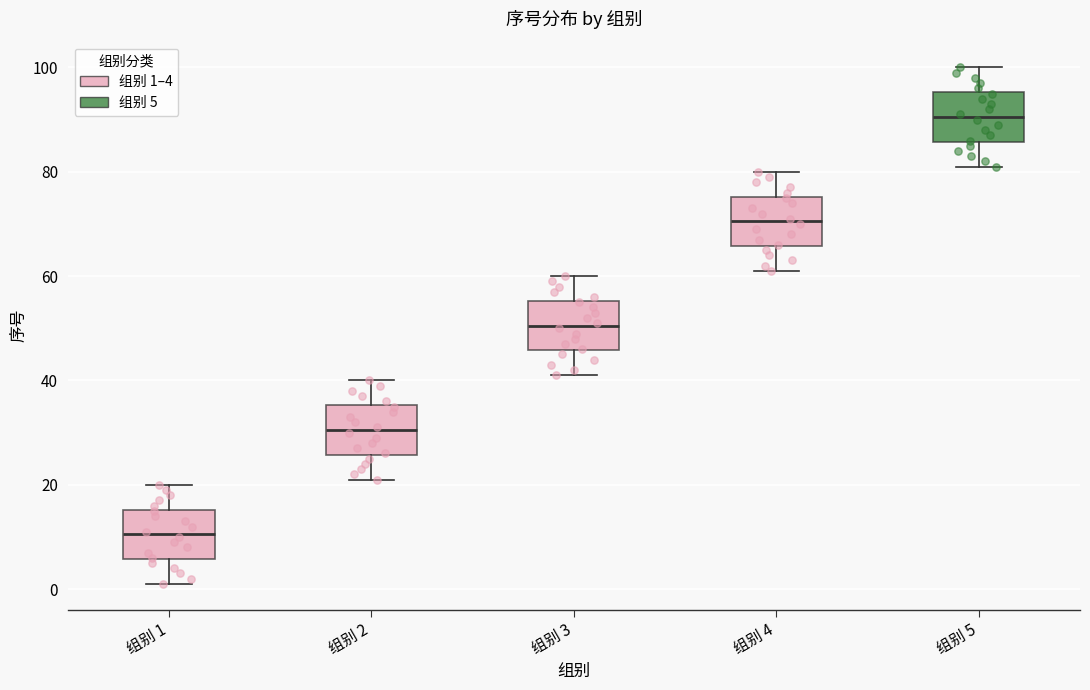

Where is the lower edge of the box for 组别 4 on the y-axis? The values are not printed on the chart, so give them approximately, as read against the axis.

66